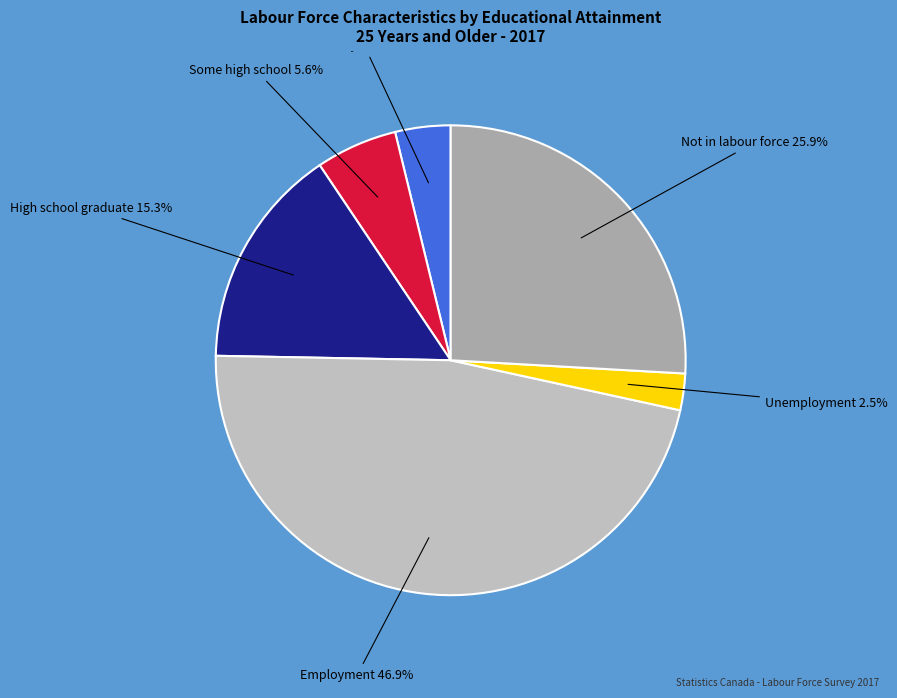

How many segments does this pie chart have?

6